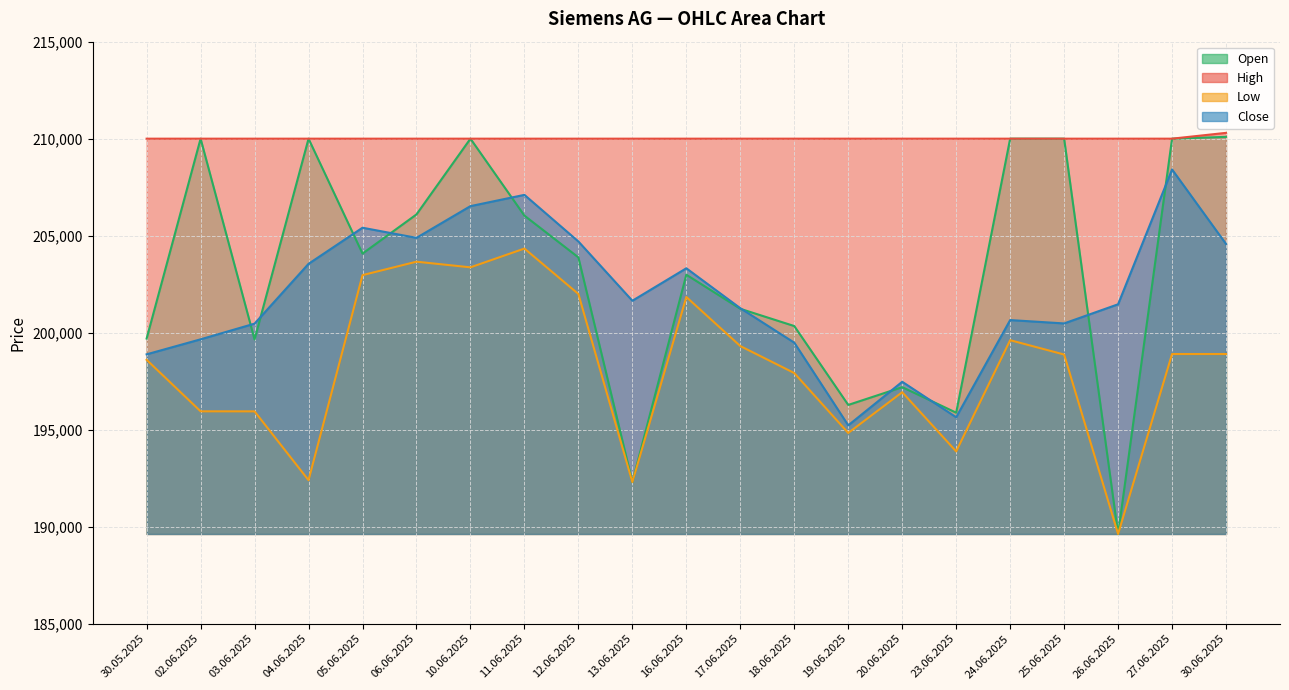

Which category has the highest value in the High series?

30.06.2025